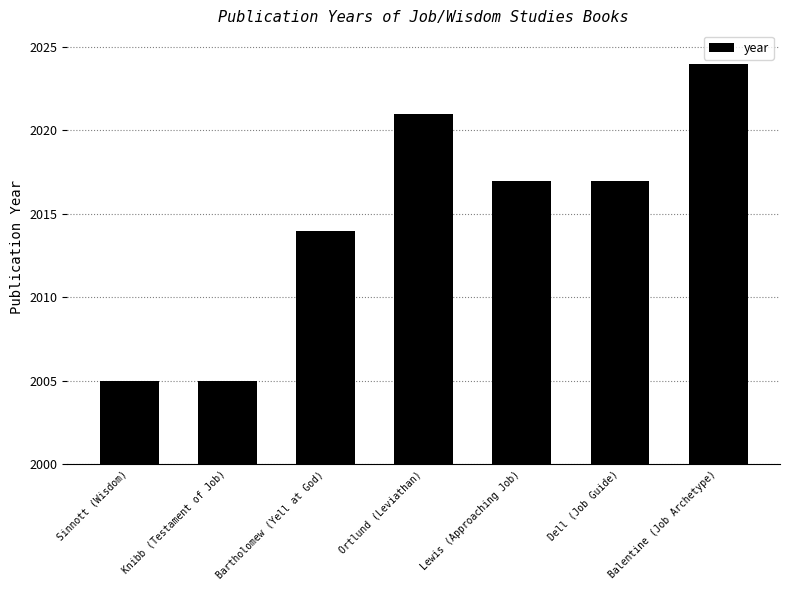

How many values are below 2017?

3